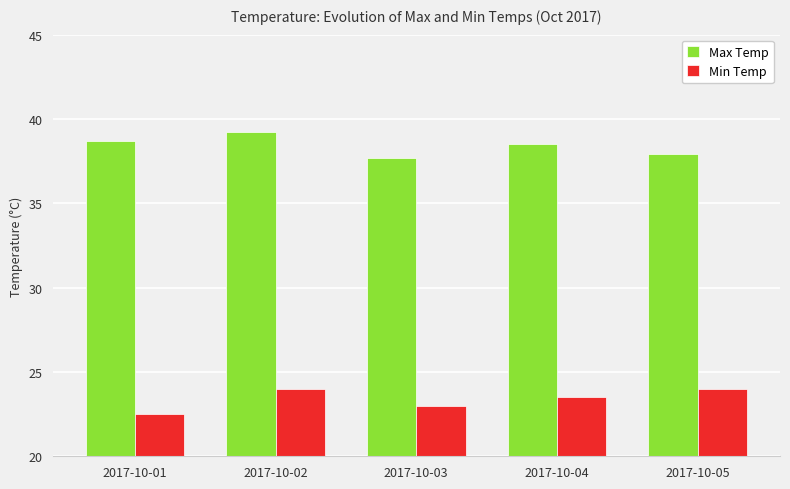

How many categories are shown in the chart?

5